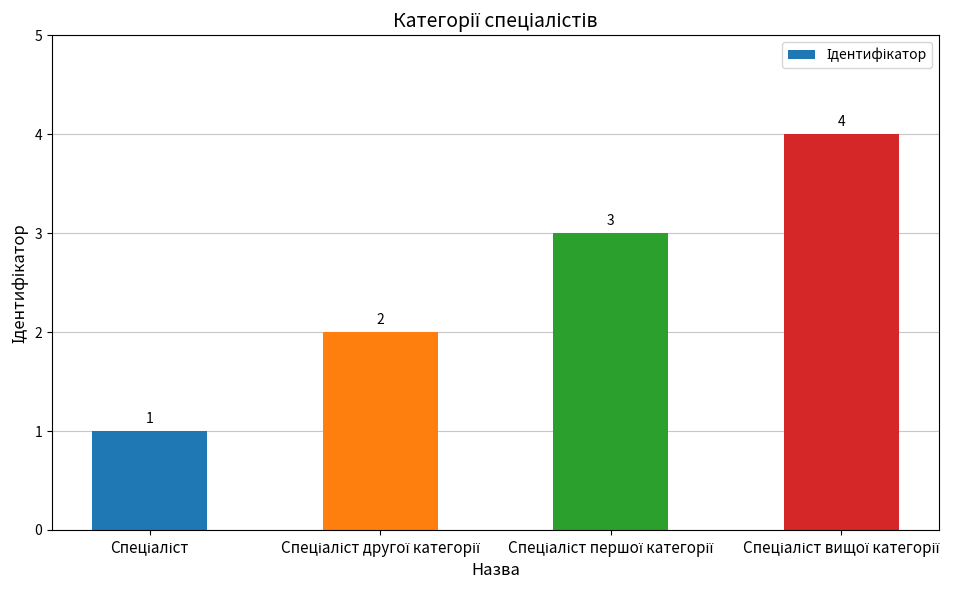

What is the greatest value displayed?

4